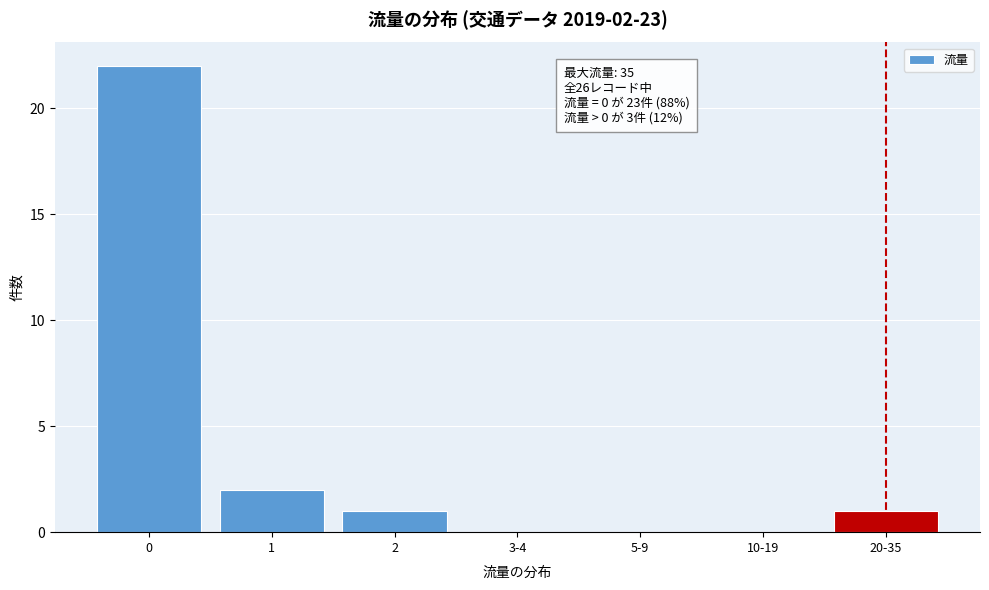

Reading left to right, list all the values displayed in this chart.

0=22	1=2	2=1	3-4=0	5-9=0	10-19=0	20-35=1